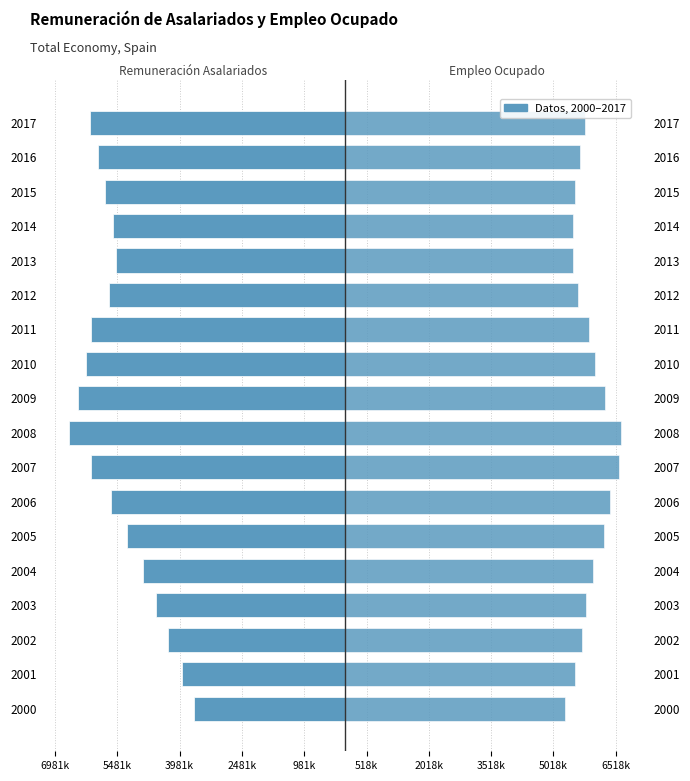

Which series changed the most between 2006 and 2011?

Empleo Ocupado